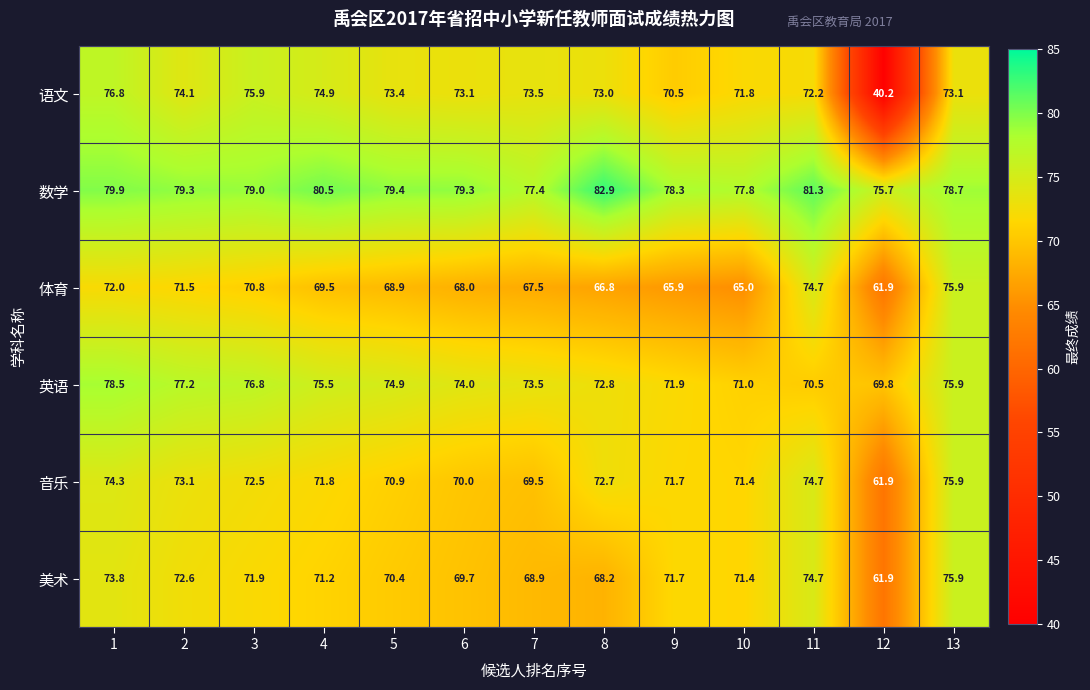

What is the smallest value displayed?

40.2